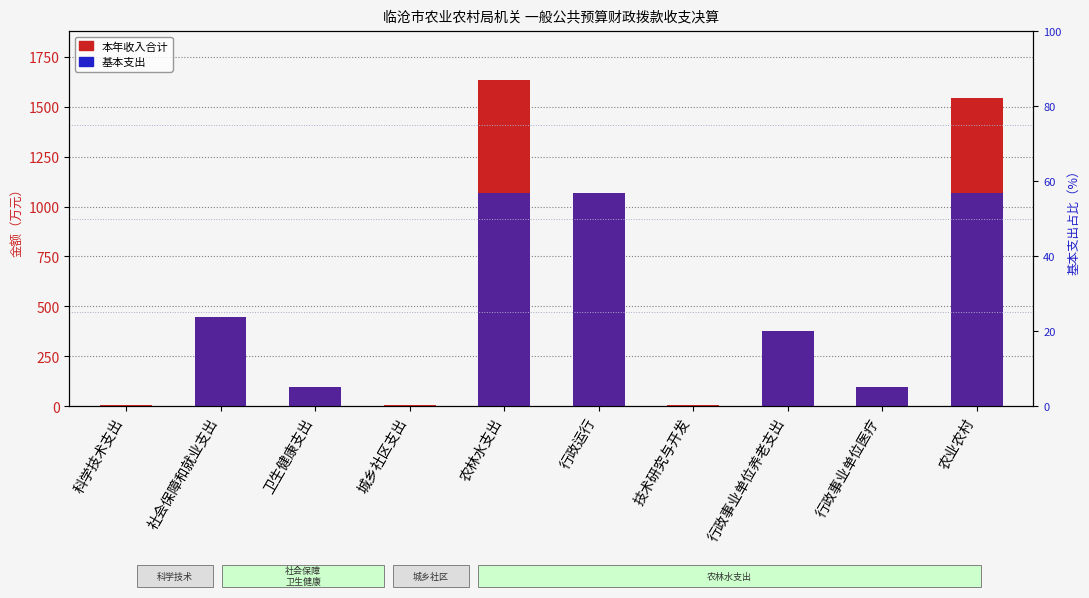

What are all the series names shown in the legend?

本年收入合计, 基本支出